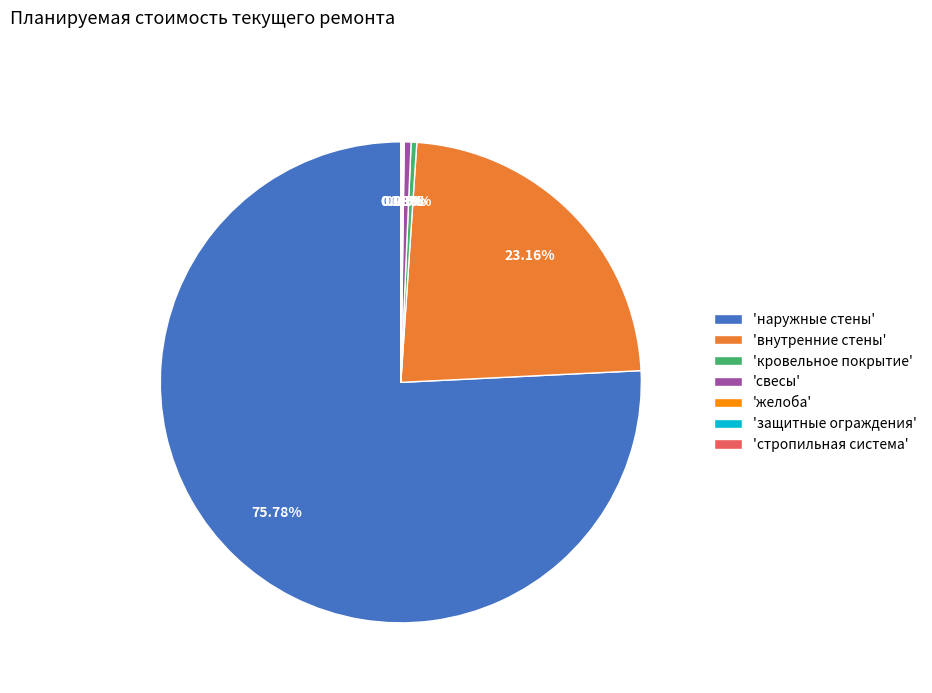

What is the majority slice?

'наружные стены'